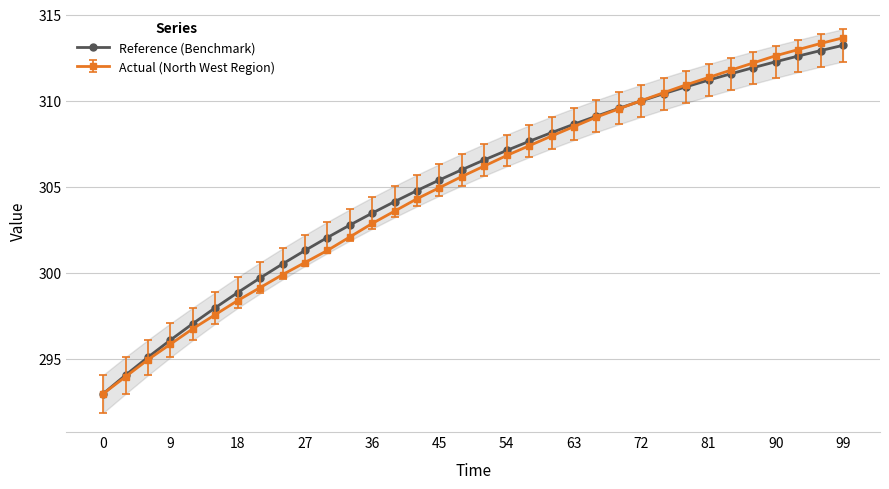

Is it true that Reference (Benchmark) equals 443.9 at 99?

False